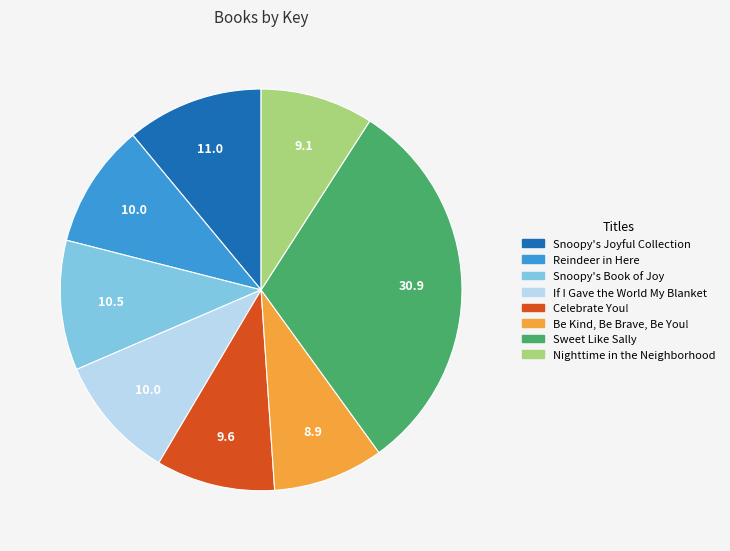

How many segments does this pie chart have?

8